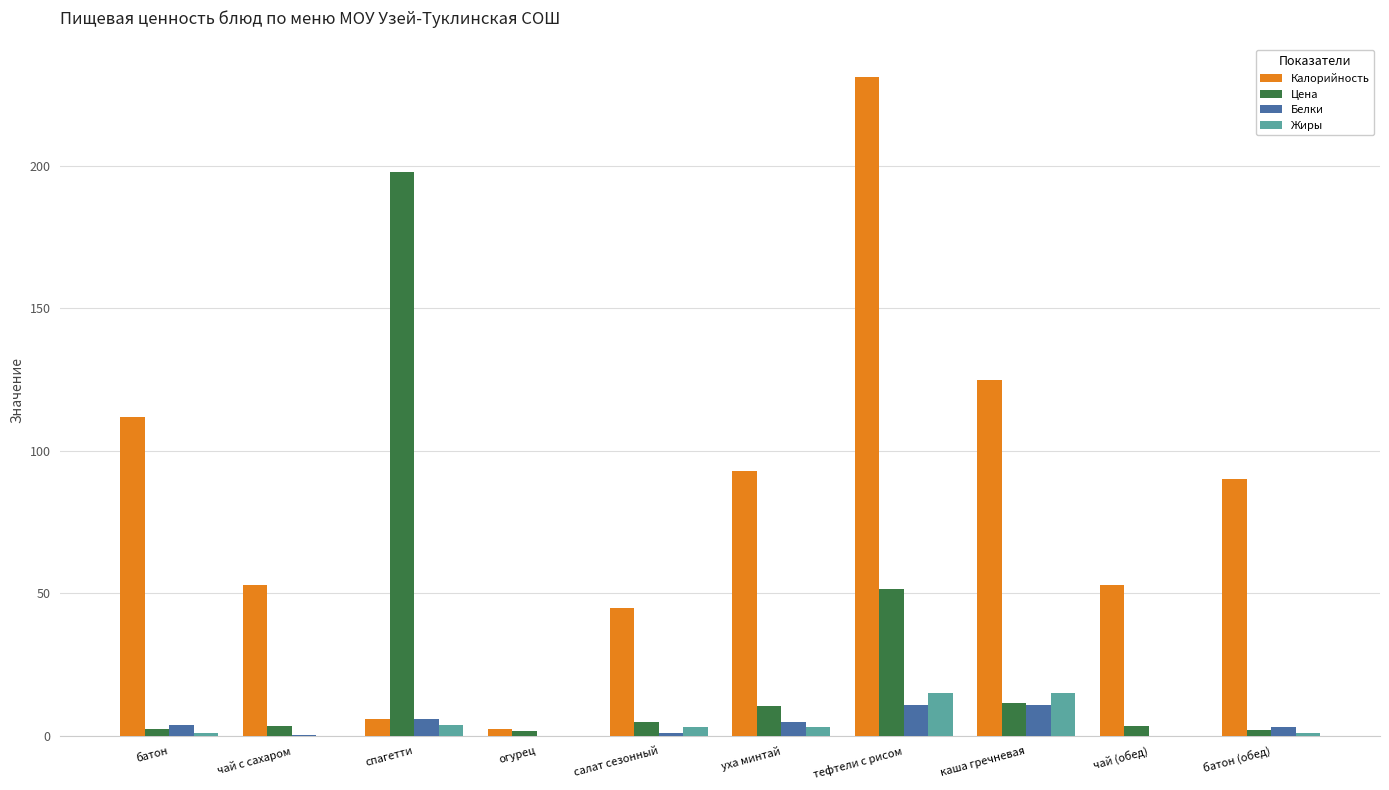

Where does the Жиры series first go above 3?

спагетти